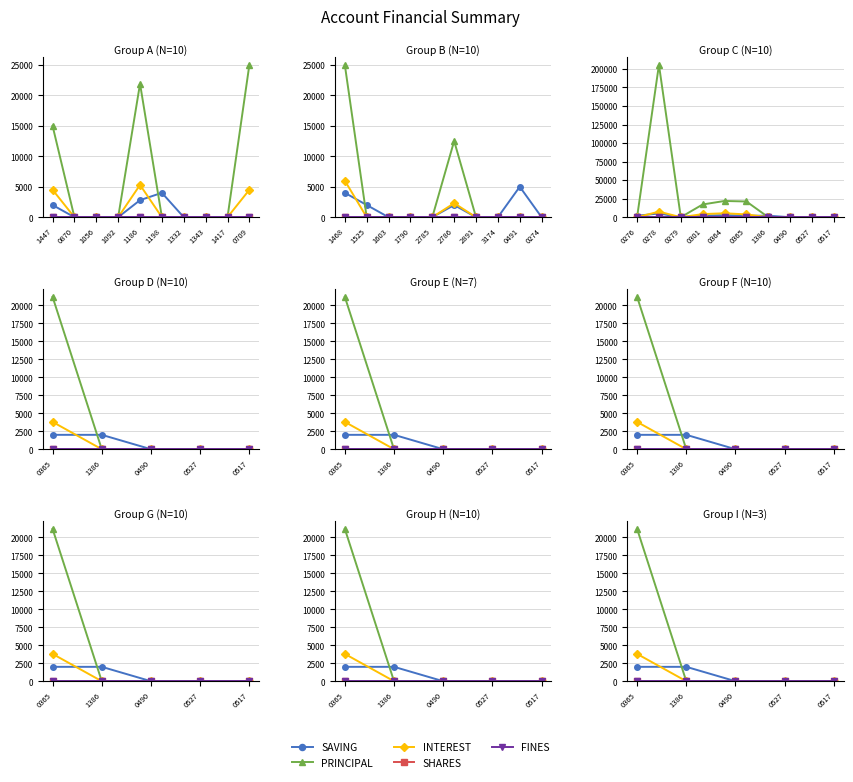

Which category has the lowest value across all series?

0490